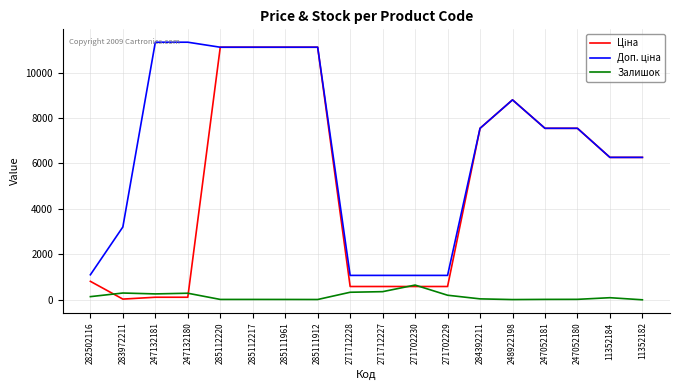

What is the difference between the highest and lowest values at 248922198?

8786.6